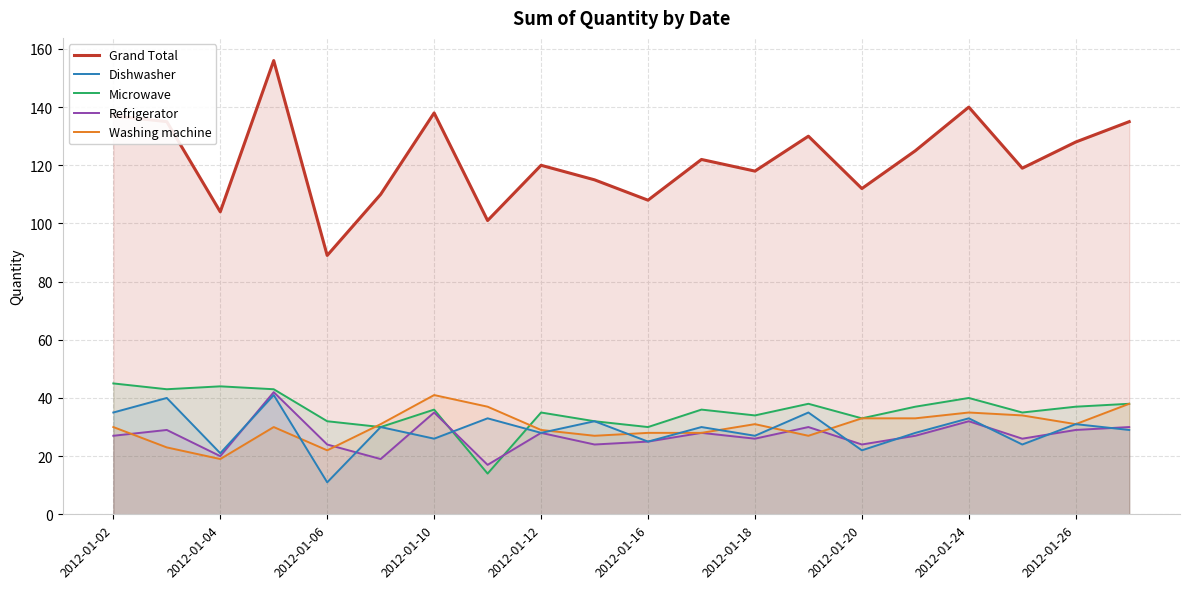

True or false: Grand Total and Refrigerator intersect in this chart.

False